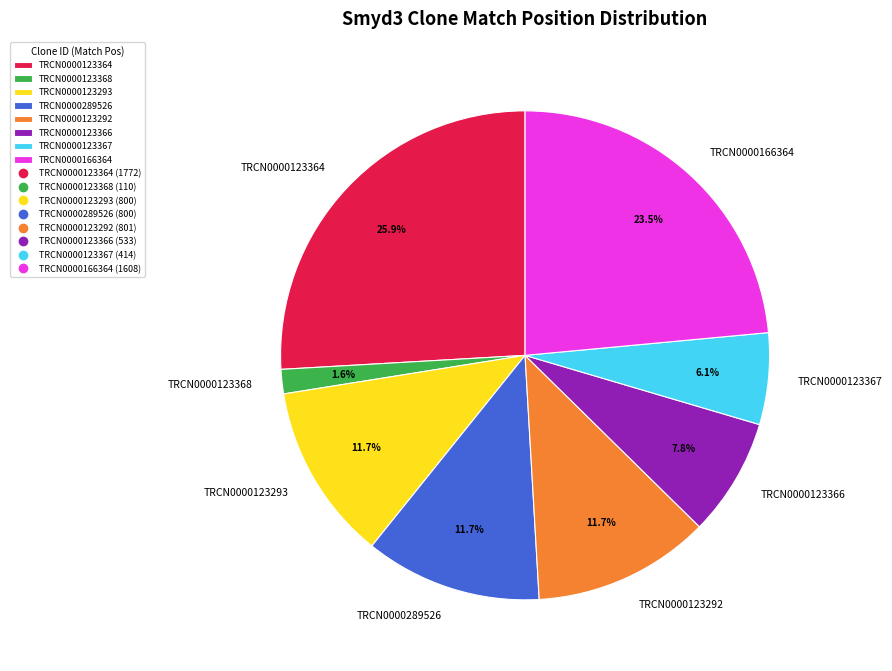

Between TRCN0000123368 and TRCN0000123364, which is larger?

TRCN0000123364